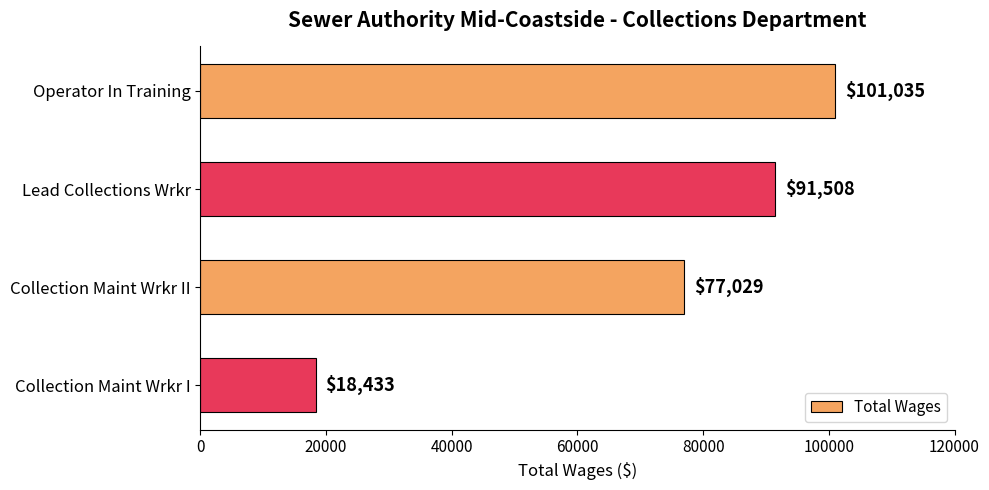

Is it true that the value at Collection Maint Wrkr I is 18433?

True